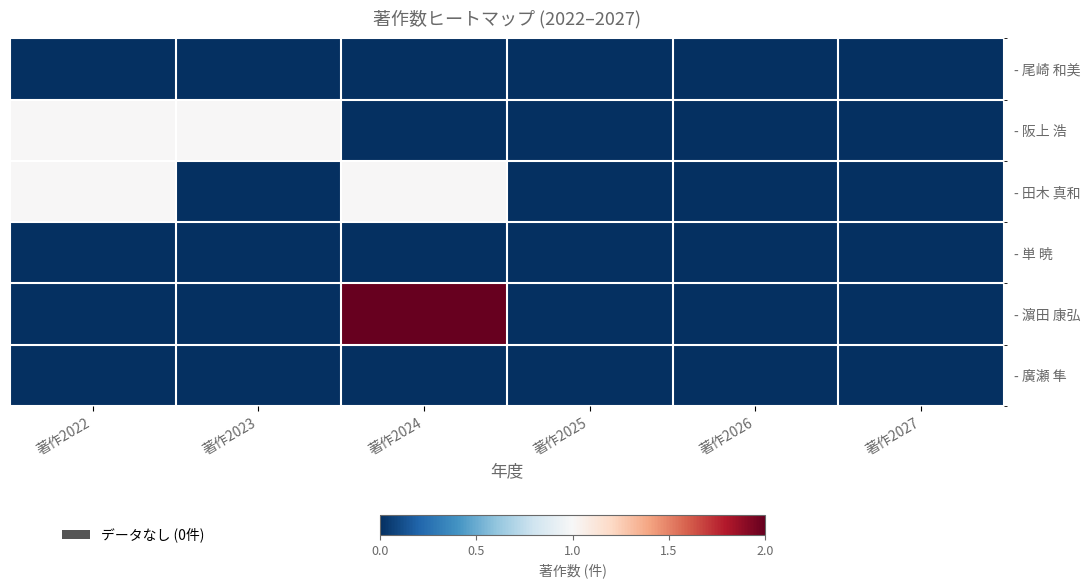

Between 著作2026 and 著作2024, which is larger?

著作2026